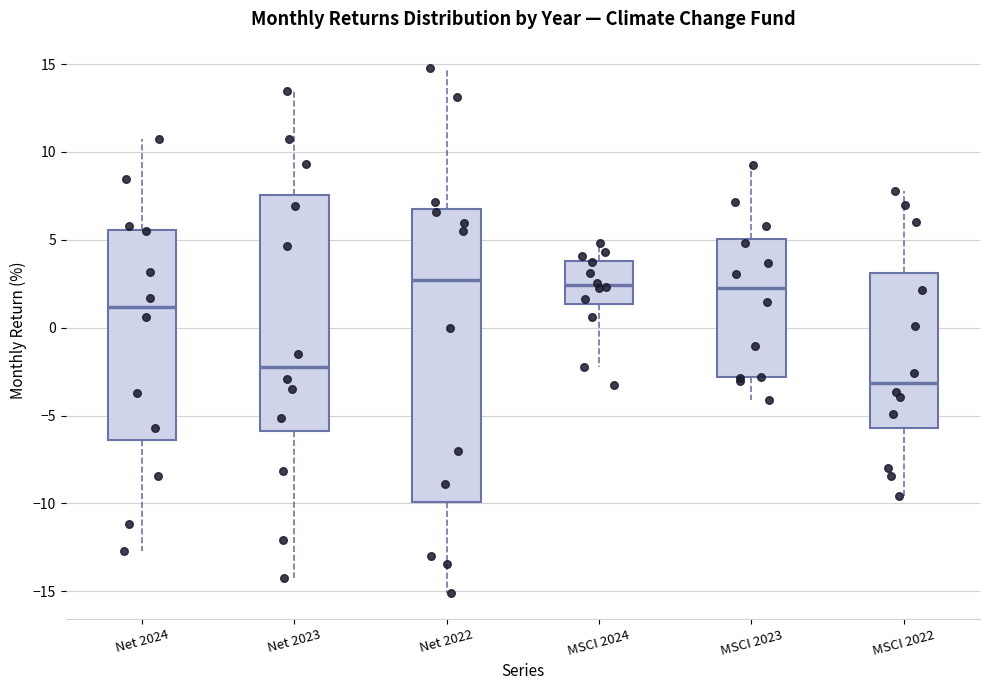

Which box is the tallest, from its lower edge to its upper edge?

Net 2022